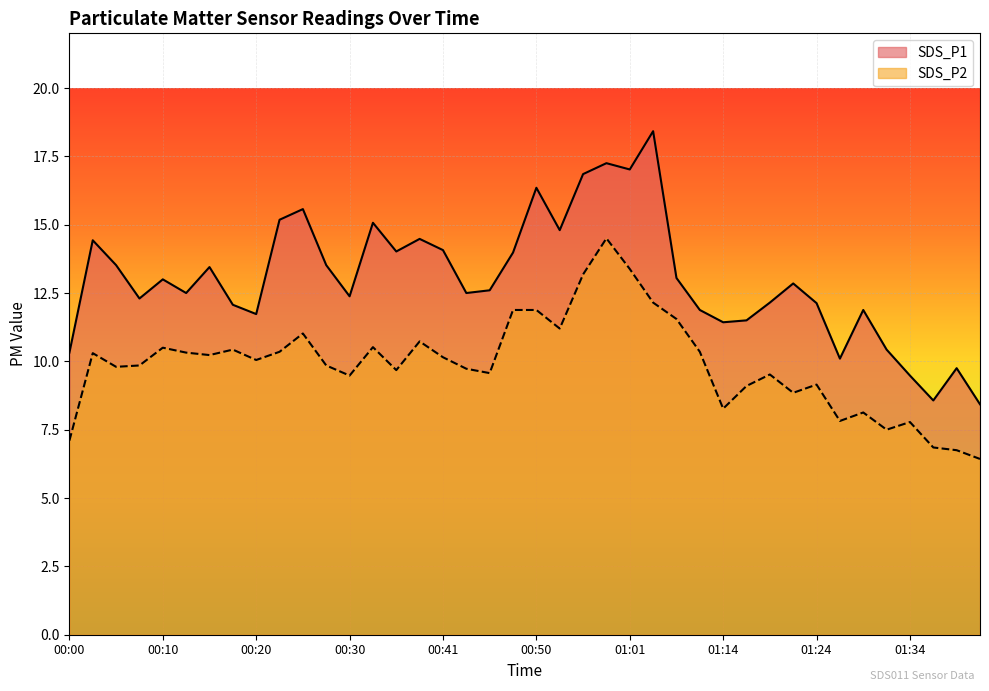

How many lines are shown in the chart?

2